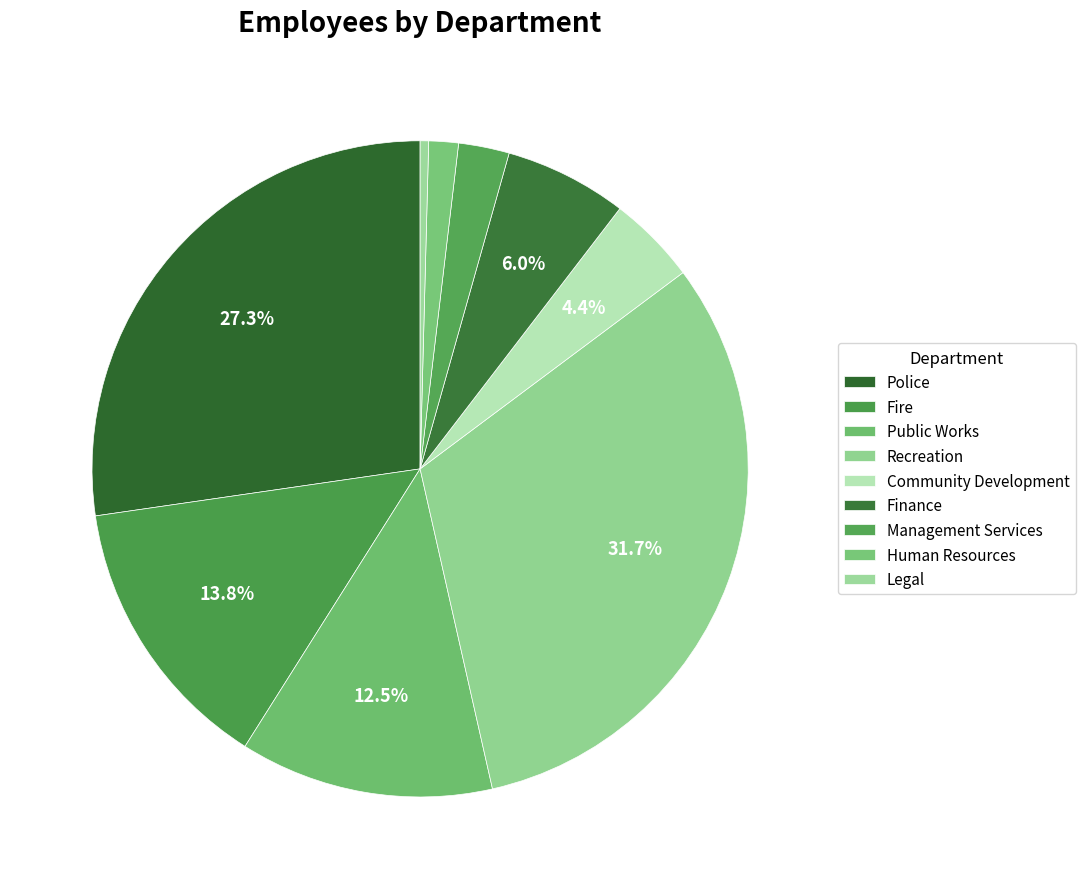

To the nearest percent, what percentage of the pie is Recreation?

32%